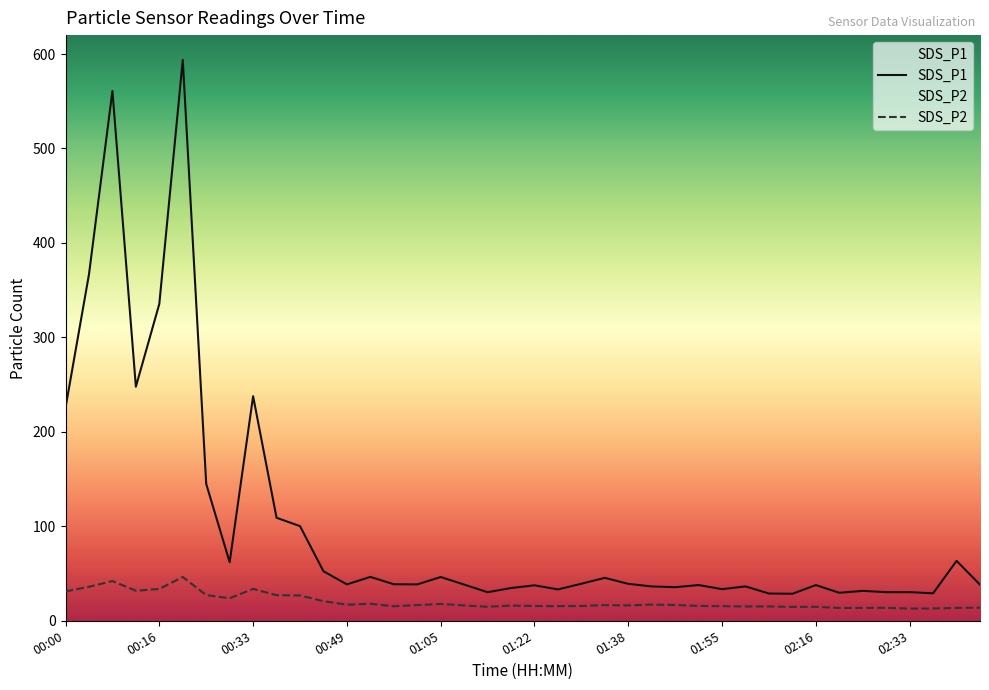

Rank the series by their average value, from lowest to highest.

SDS_P2, SDS_P1